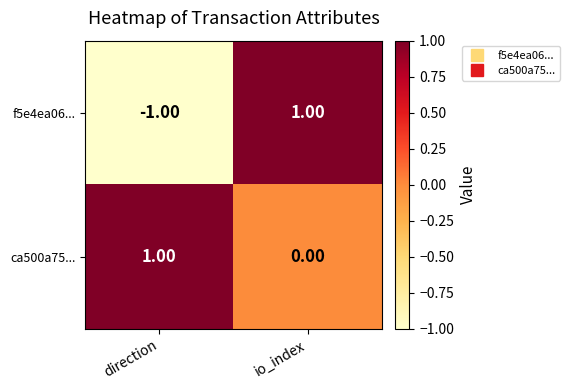

What is the spread (max minus min) of values at direction?

2